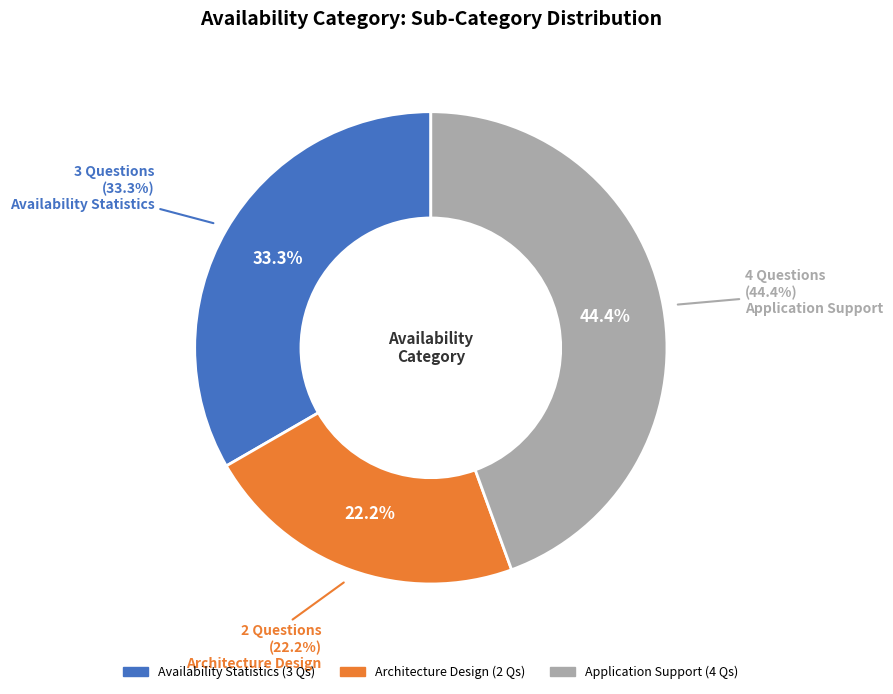

To the nearest percent, what is the difference between the largest and smallest slice percentages?

22%